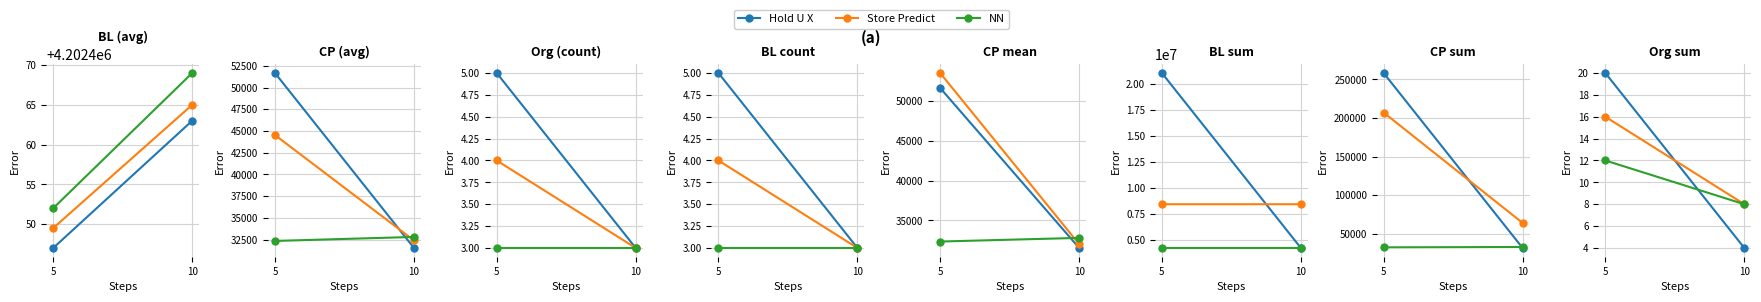

Is it true that Store Predict equals 8 at 10?

True